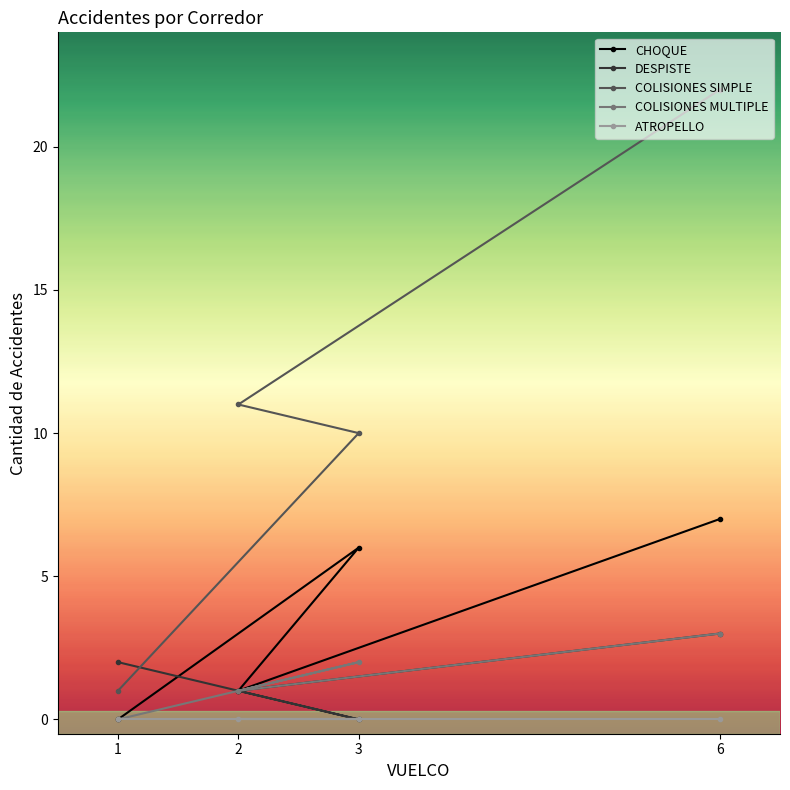

How many values in the COLISIONES MULTIPLE series exceed 2?

1